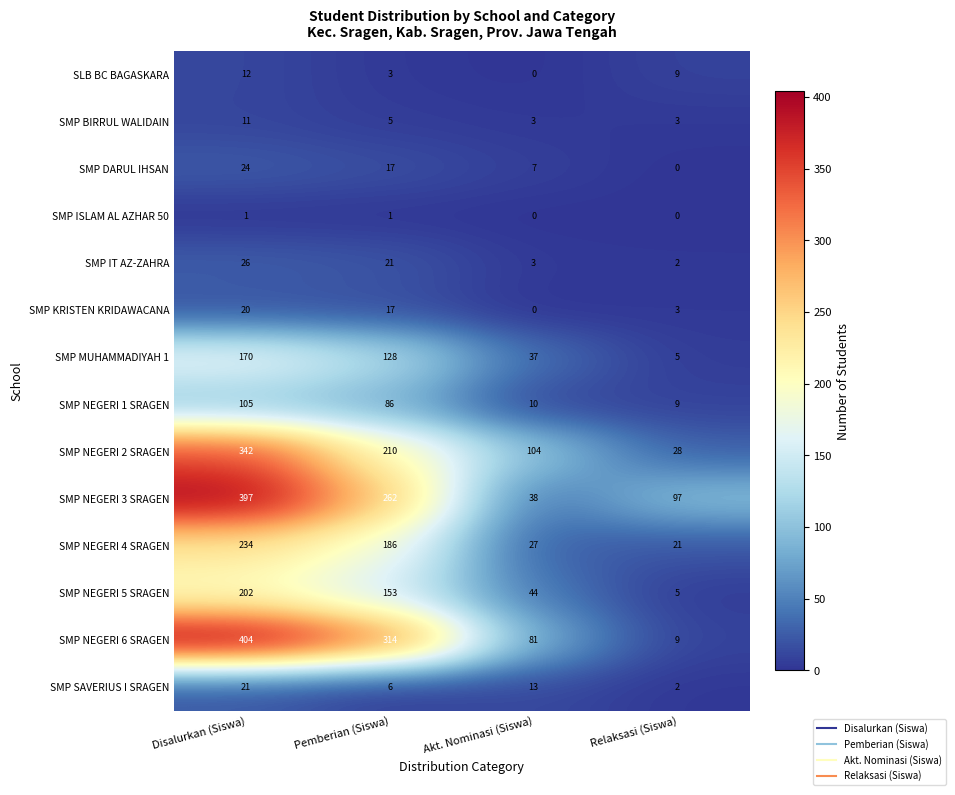

What is the highest value of the SMP NEGERI 6 SRAGEN series?

404